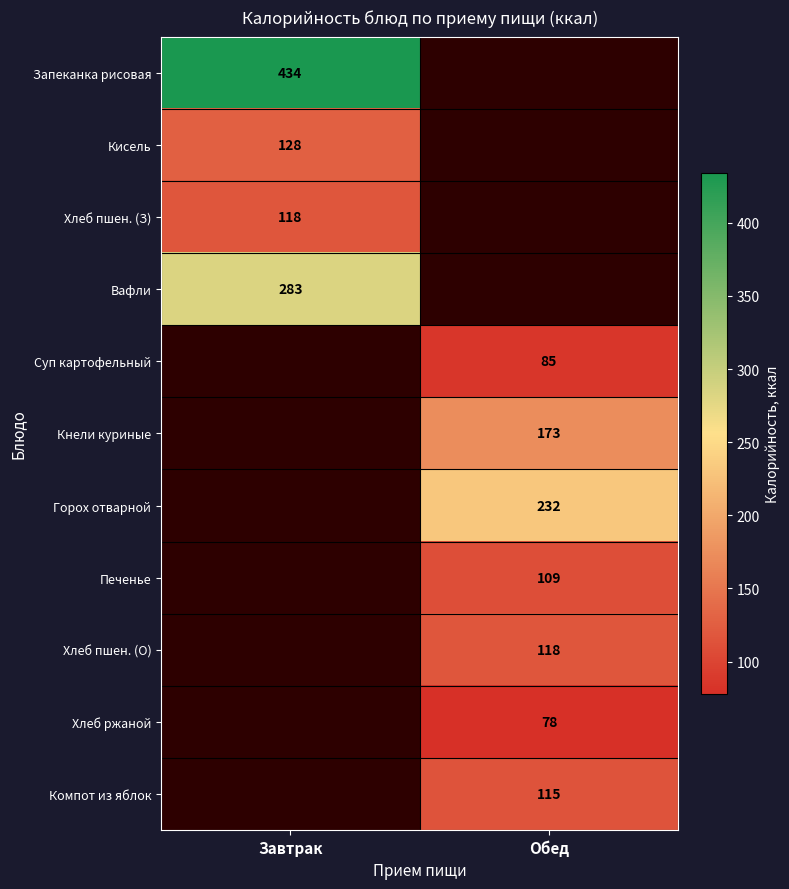

What is the spread (max minus min) of values at Завтрак?

316.0